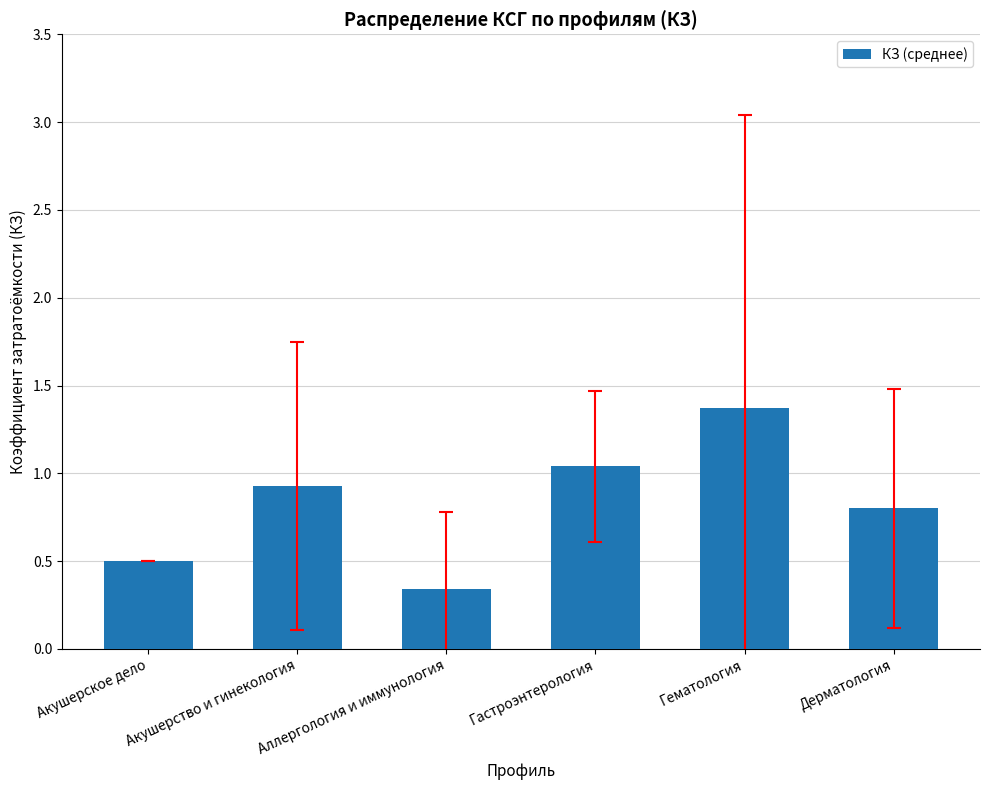

Count the number of data series in this chart.

1